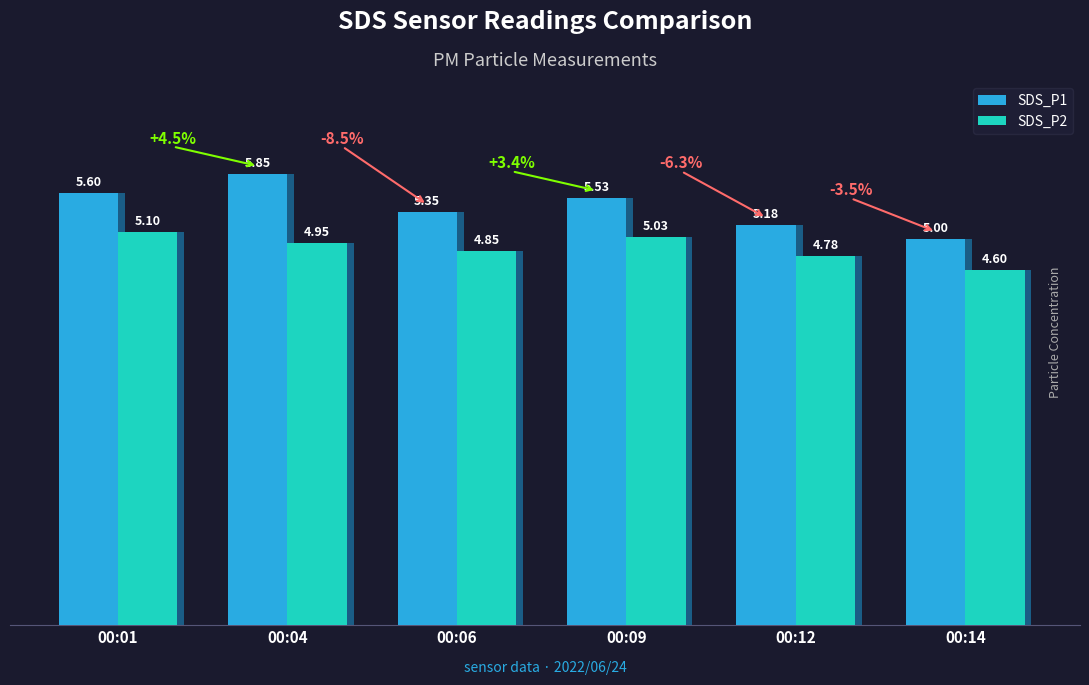

At which category is the sum across all series the highest?

00:04